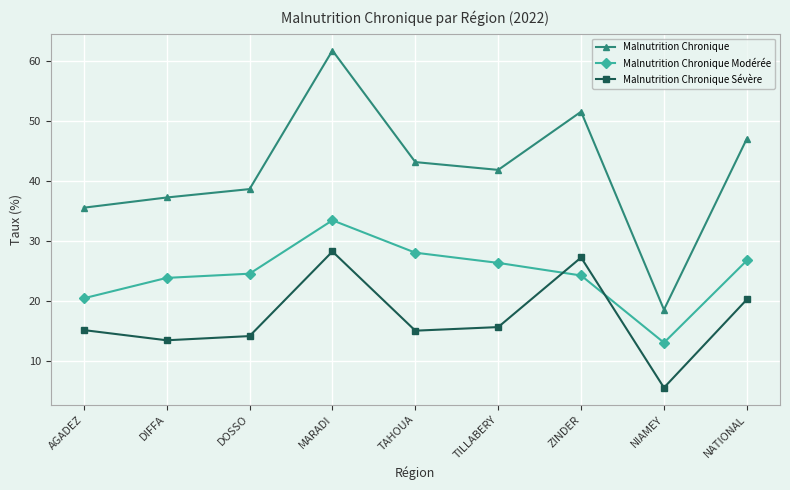

Between which two adjacent categories do Malnutrition Chronique Sévère and Malnutrition Chronique Modérée first intersect?

TILLABERY and ZINDER